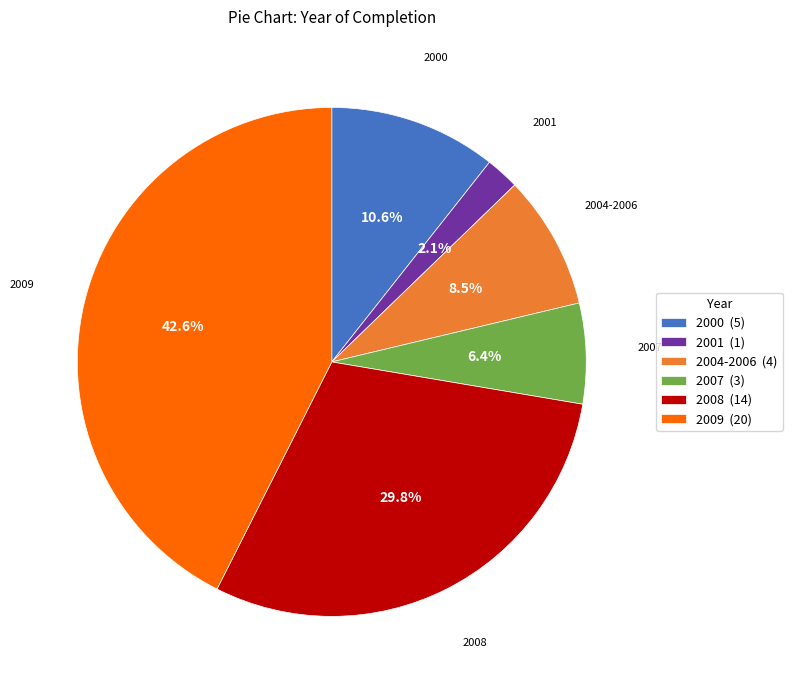

Rank the categories by value from lowest to highest.

2001, 2007, 2004-2006, 2000, 2008, 2009